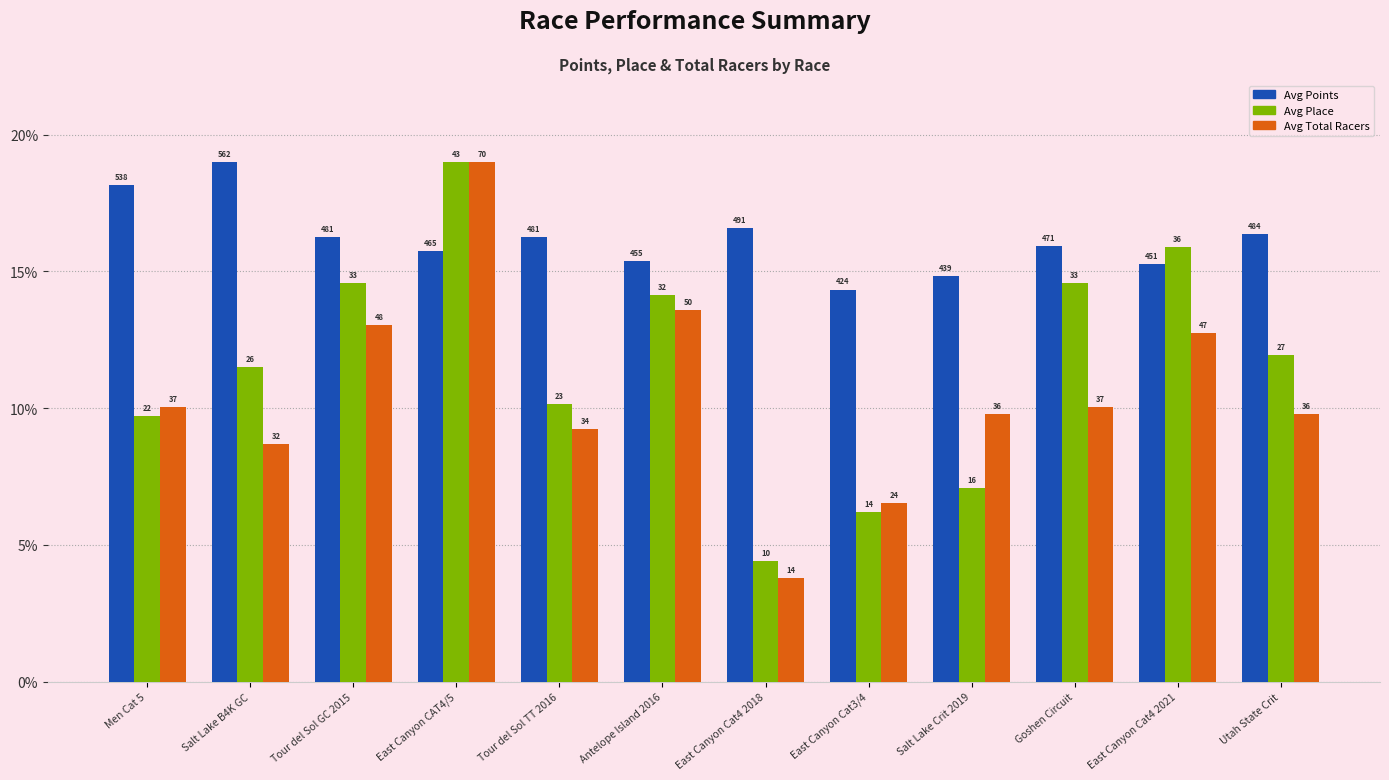

At which category is the sum across all series the highest?

East Canyon CAT4/5